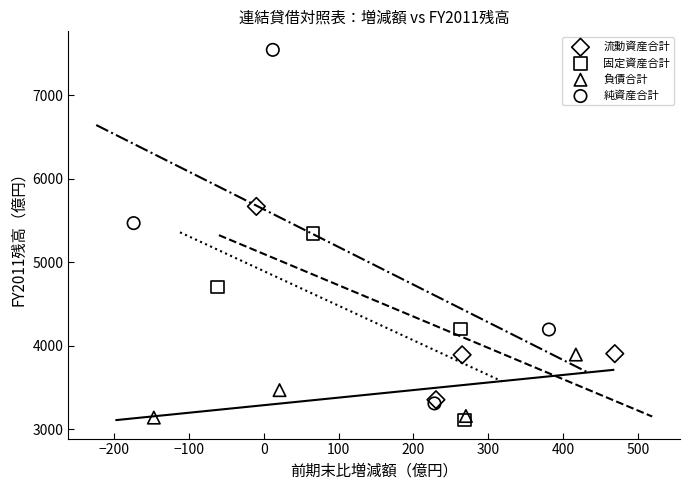

What are all the series names shown in the legend?

流動資産合計, 固定資産合計, 負債合計, 純資産合計